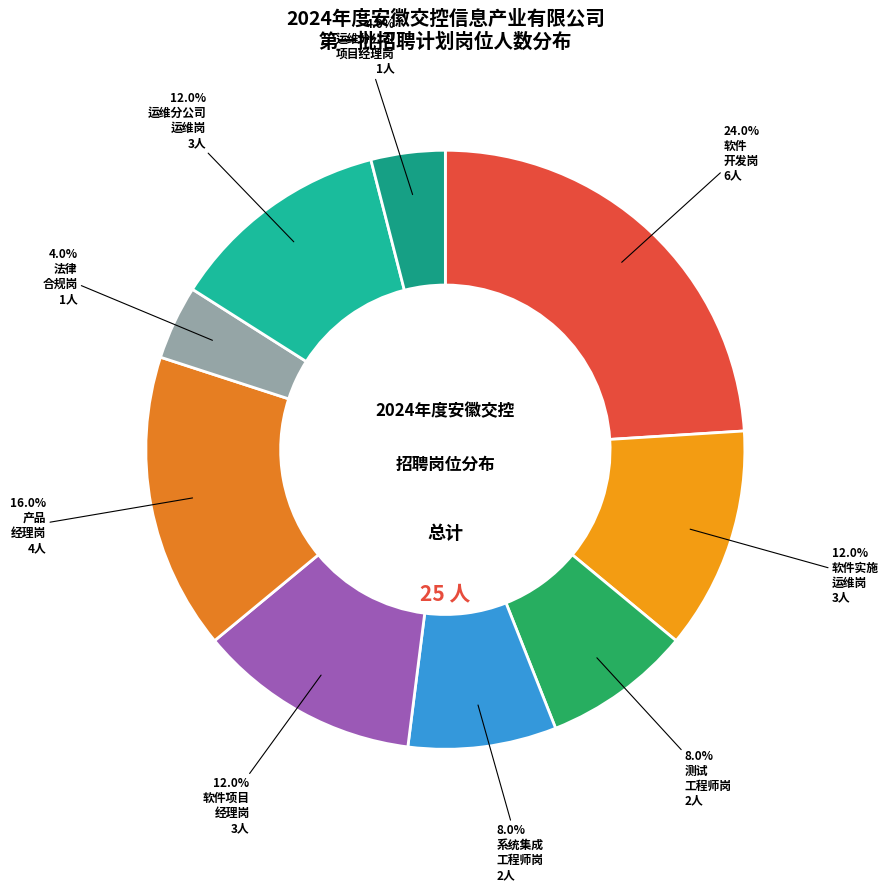

To the nearest percent, what is the difference between the largest and smallest slice percentages?

20%